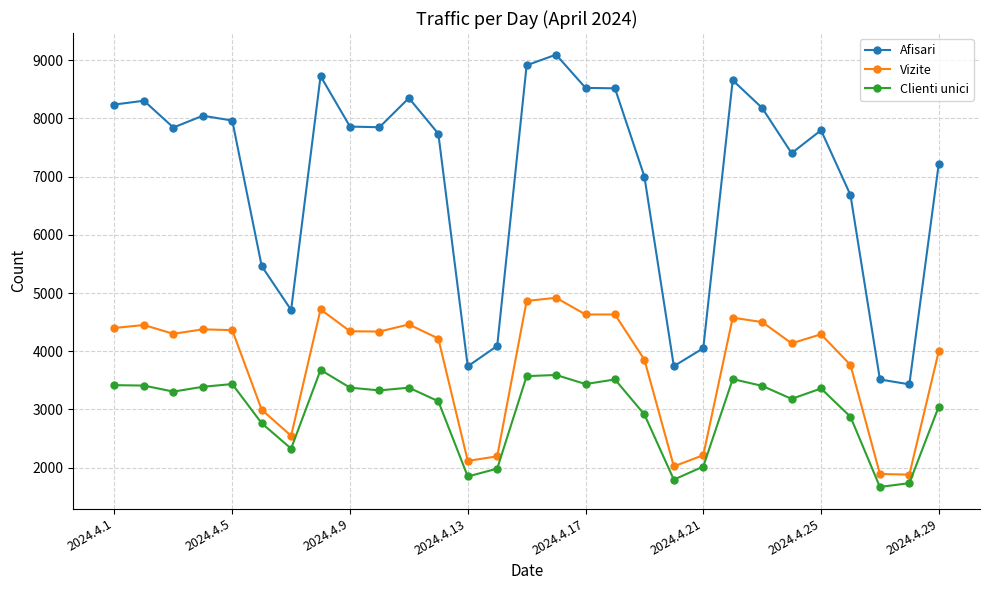

Which series has the largest range (max minus min)?

Afisari